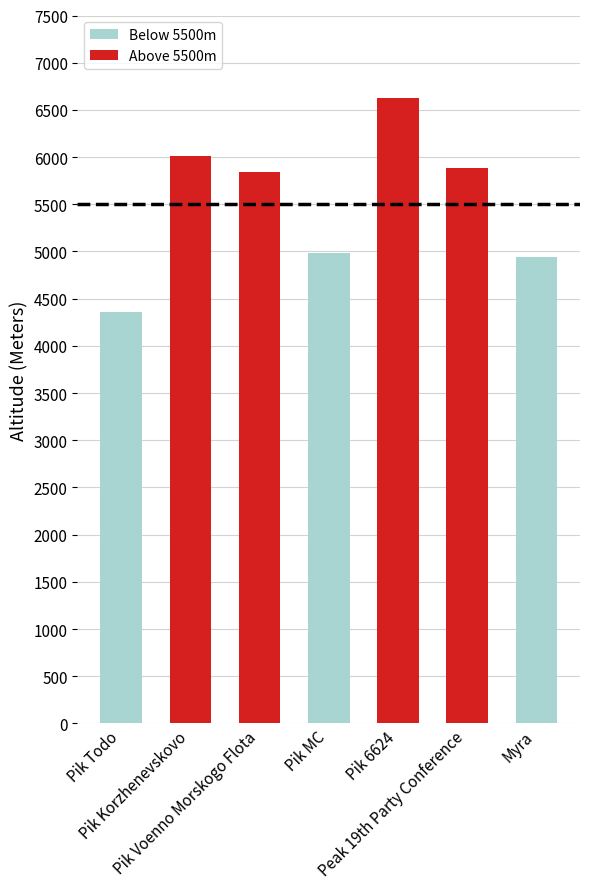

What is the label of the 2nd bar from the left?

Pik Korzhenevskovo